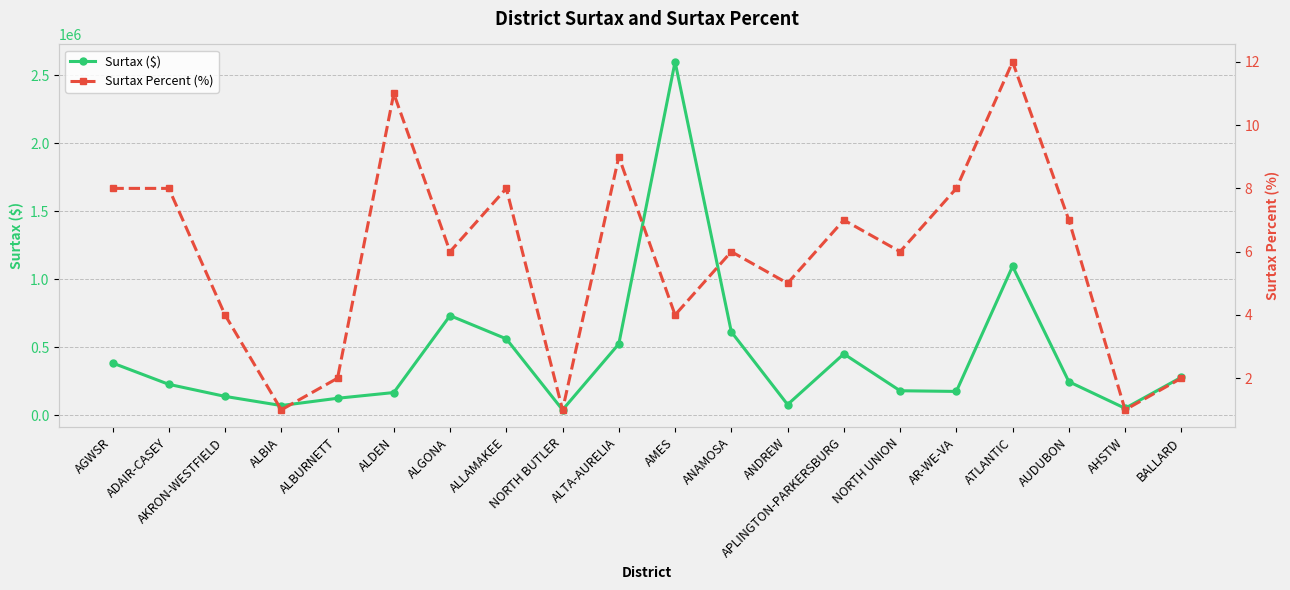

What is the value of the Surtax ($) point at the 8th from the left?

561017